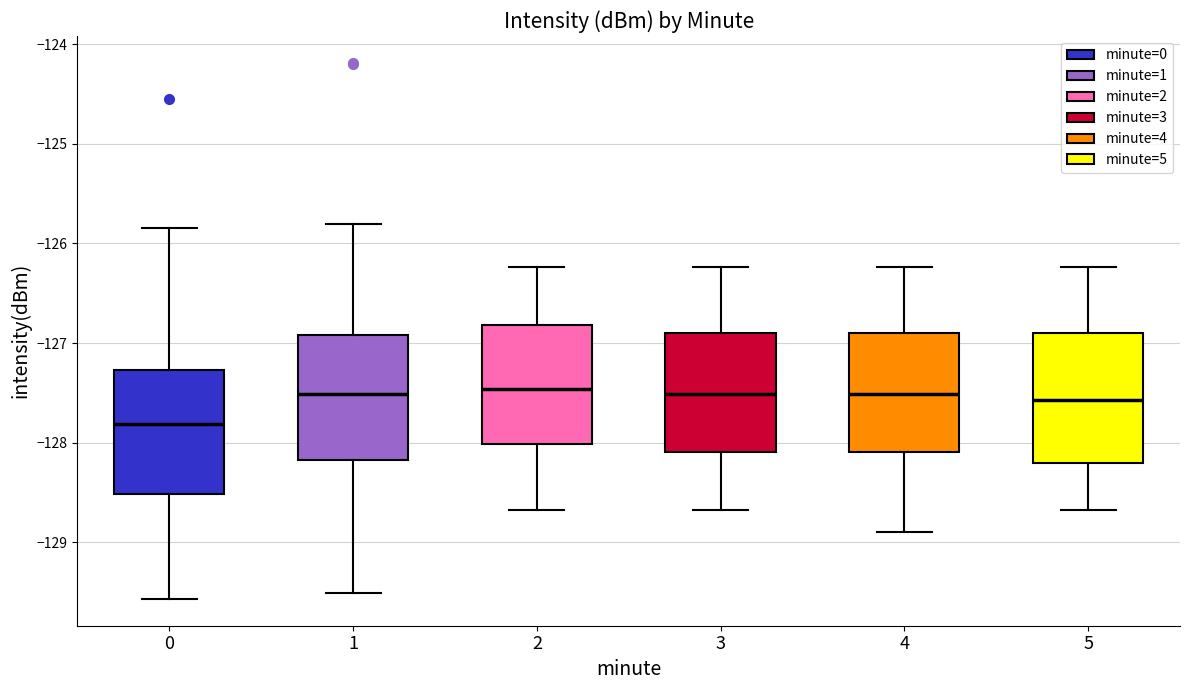

Reading left to right, transcribe this box plot: for each box, give where its median line is, the range the box spans, and where its two whiskers end, as read against the y-axis. The values are not printed on the chart, so give them approximately, as read against the axis.

0: median -127.8, box -128.5 to -127.3, whiskers -129.6 to -125.8
1: median -127.5, box -128.2 to -126.9, whiskers -129.5 to -125.8
2: median -127.5, box -128.0 to -126.8, whiskers -128.7 to -126.2
3: median -127.5, box -128.1 to -126.9, whiskers -128.7 to -126.2
4: median -127.5, box -128.1 to -126.9, whiskers -128.9 to -126.2
5: median -127.6, box -128.2 to -126.9, whiskers -128.7 to -126.2